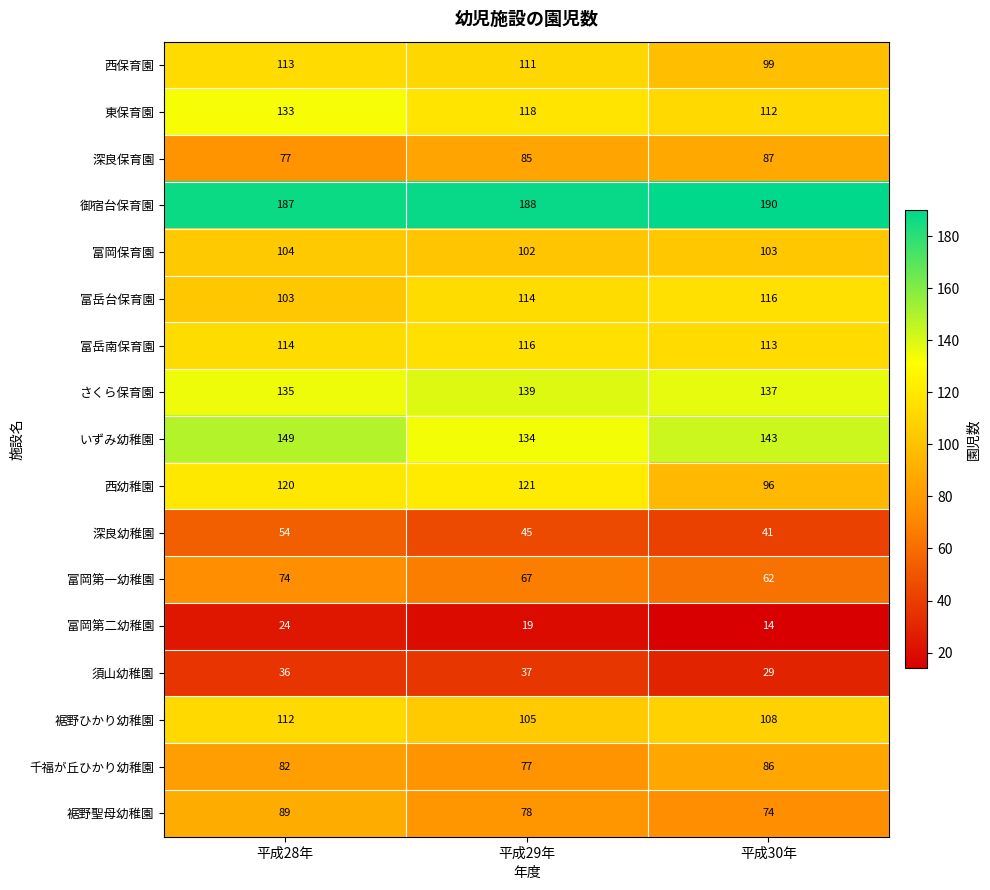

What is the total value across all series at 平成28年?

1706